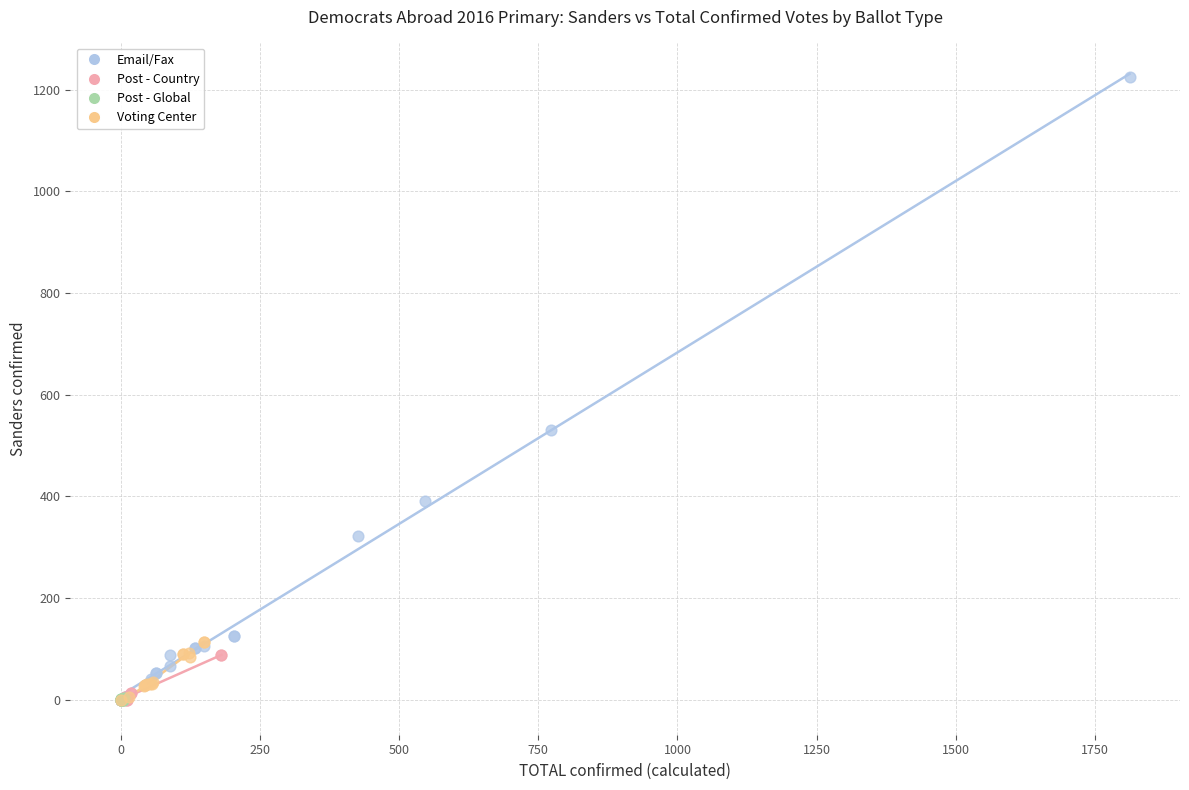

Which series has the largest Y range (max minus min)?

Email/Fax